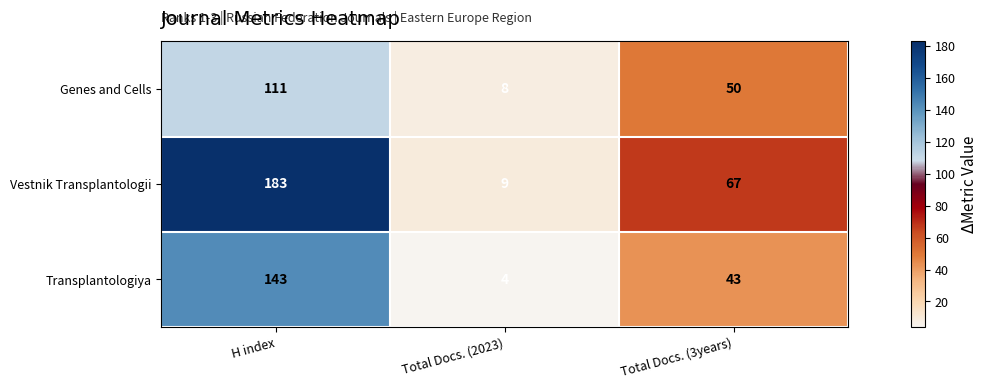

Where is Vestnik Transplantologii nearest to the value 96?

Total Docs. (3years)